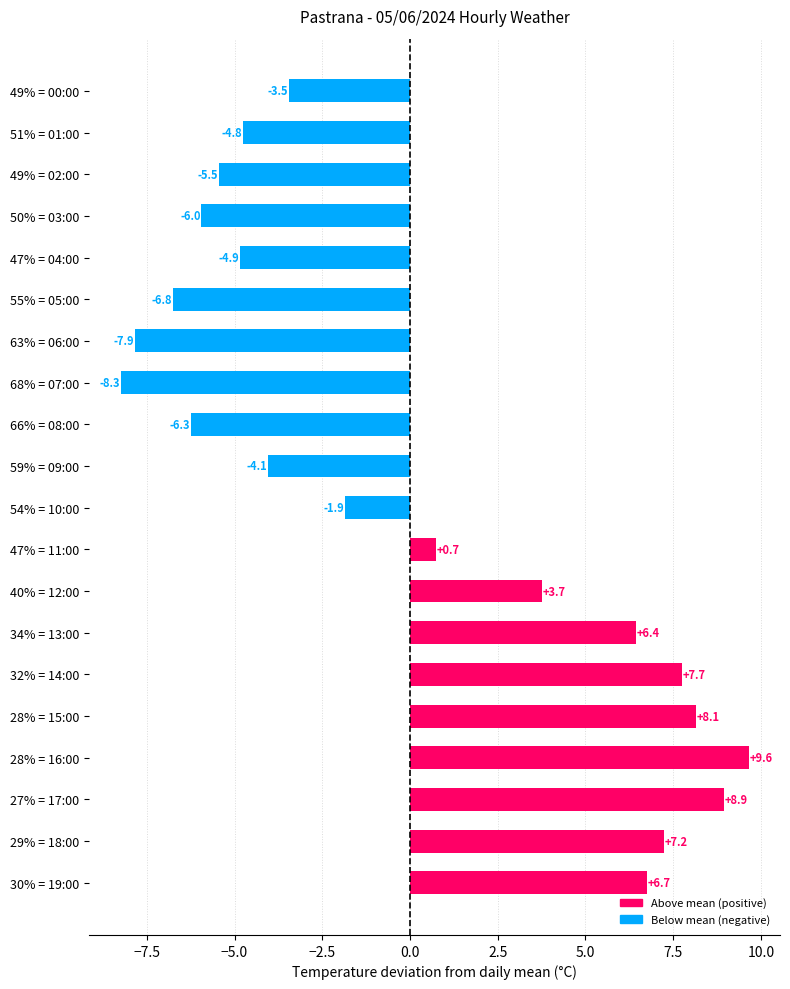

Are the bars grouped side by side (vs. stacked)?

No